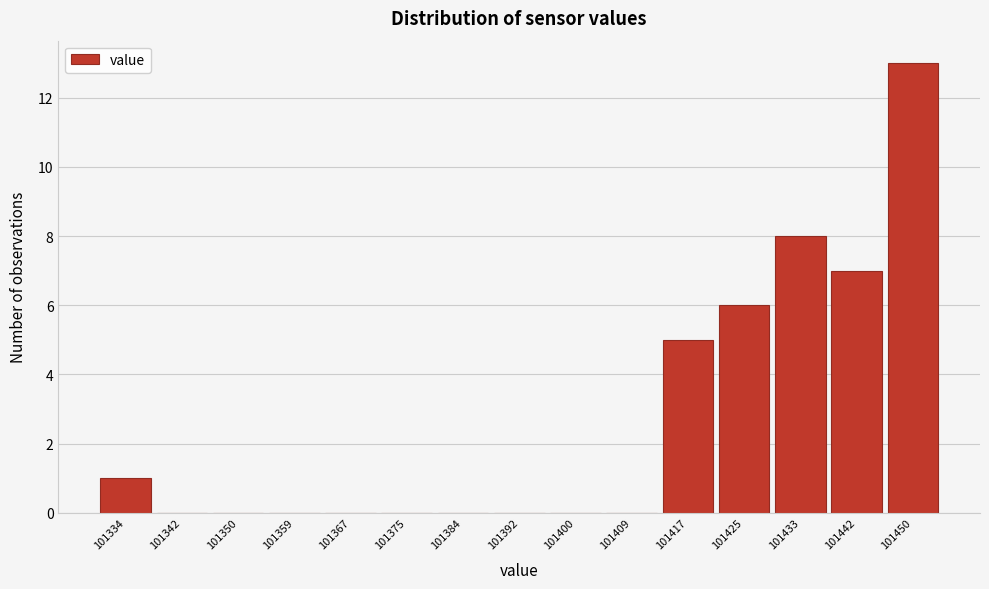

Reading left to right, transcribe this chart: for each bar, give the range it covers on the x-axis and its height. Neither the bar edges nor the heights are printed on the chart, so give them approximately, as read against the axes.

101330 to 101338: 1
101338 to 101346: 0
101346 to 101355: 0
101355 to 101363: 0
101363 to 101371: 0
101371 to 101379: 0
101379 to 101388: 0
101388 to 101396: 0
101396 to 101404: 0
101404 to 101413: 0
101413 to 101421: 5
101421 to 101429: 6
101429 to 101438: 8
101438 to 101446: 7
101446 to 101454: 13